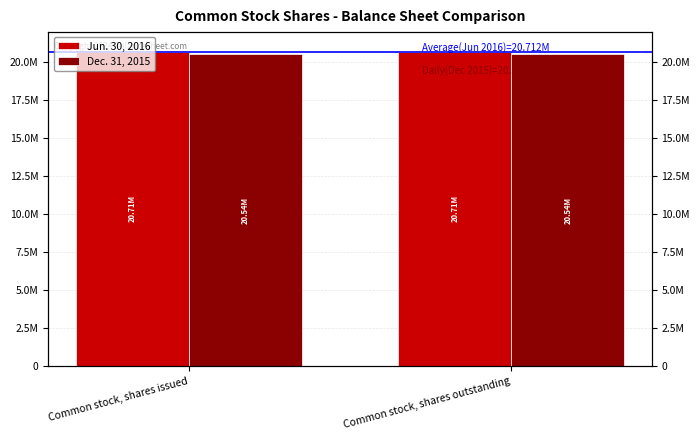

At which category is the sum across all series the highest?

Common stock, shares issued